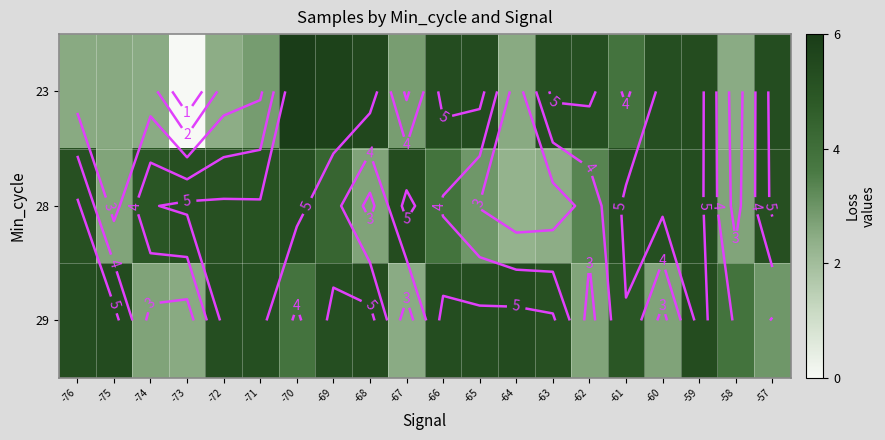

Is it true that 23 equals 2.0 at -60?

False